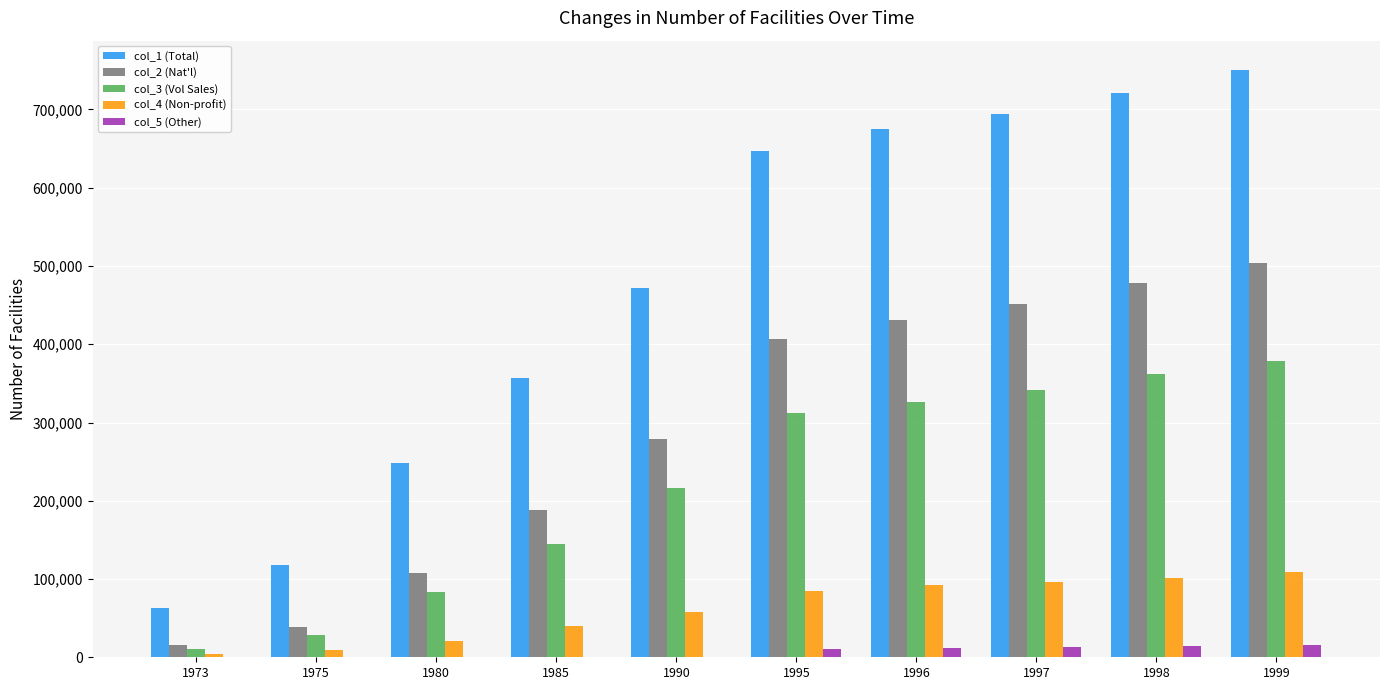

True or false: col_1 (Total) has a value of 155594 at 1999.

False